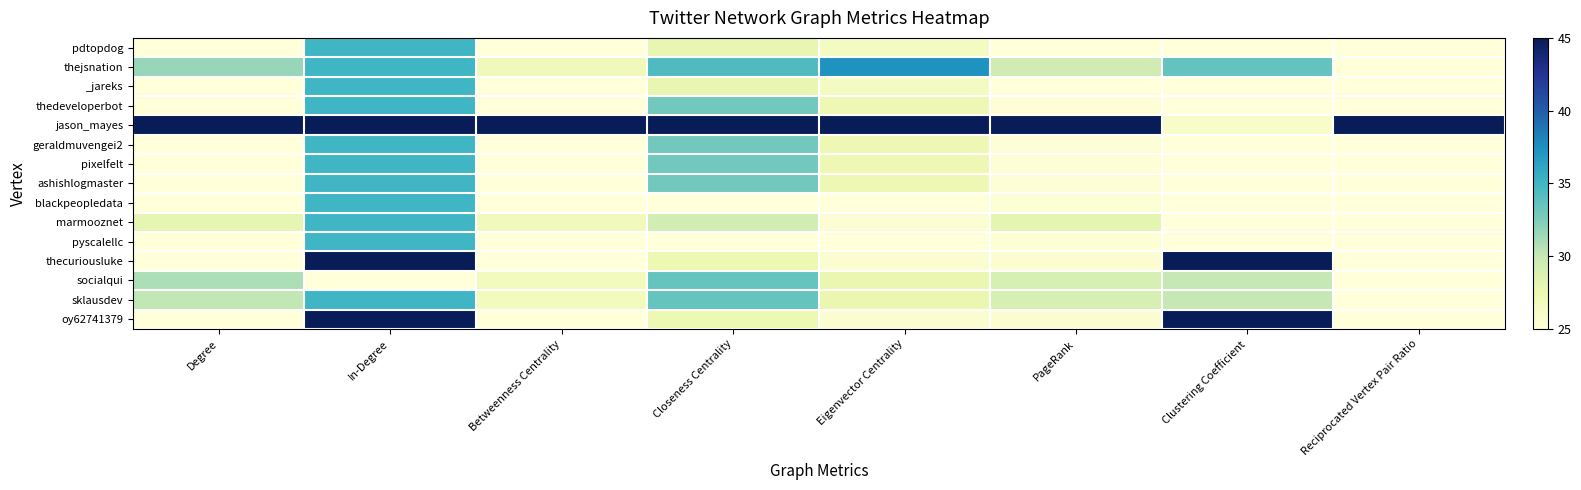

Reading left to right, extract all data points from this chart.

pdtopdog: Degree=25.0	In-Degree=35.0	Betweenness Centrality=25.0	Closeness Centrality=27.9	Eigenvector Centrality=26.4	PageRank=25.0	Clustering Coefficient=25.0	Reciprocated Vertex Pair Ratio=25.0
thejsnation: Degree=31.7	In-Degree=35.0	Betweenness Centrality=27.0	Closeness Centrality=34.4	Eigenvector Centrality=37.3	PageRank=29.4	Clustering Coefficient=33.6	Reciprocated Vertex Pair Ratio=25.0
_jareks: Degree=25.0	In-Degree=35.0	Betweenness Centrality=25.0	Closeness Centrality=27.9	Eigenvector Centrality=26.4	PageRank=25.0	Clustering Coefficient=25.0	Reciprocated Vertex Pair Ratio=25.0
thedeveloperbot: Degree=25.0	In-Degree=35.0	Betweenness Centrality=25.0	Closeness Centrality=33.0	Eigenvector Centrality=27.3	PageRank=25.2	Clustering Coefficient=25.0	Reciprocated Vertex Pair Ratio=25.0
jason_mayes: Degree=45.0	In-Degree=45.0	Betweenness Centrality=45.0	Closeness Centrality=45.0	Eigenvector Centrality=45.0	PageRank=45.0	Clustering Coefficient=26.0	Reciprocated Vertex Pair Ratio=45.0
geraldmuvengei2: Degree=25.0	In-Degree=35.0	Betweenness Centrality=25.0	Closeness Centrality=33.0	Eigenvector Centrality=27.3	PageRank=25.2	Clustering Coefficient=25.0	Reciprocated Vertex Pair Ratio=25.0
pixelfelt: Degree=25.0	In-Degree=35.0	Betweenness Centrality=25.0	Closeness Centrality=33.0	Eigenvector Centrality=27.3	PageRank=25.2	Clustering Coefficient=25.0	Reciprocated Vertex Pair Ratio=25.0
ashishlogmaster: Degree=25.0	In-Degree=35.0	Betweenness Centrality=25.0	Closeness Centrality=33.0	Eigenvector Centrality=27.3	PageRank=25.2	Clustering Coefficient=25.0	Reciprocated Vertex Pair Ratio=25.0
blackpeopledata: Degree=25.0	In-Degree=35.0	Betweenness Centrality=25.0	Closeness Centrality=25.0	Eigenvector Centrality=25.0	PageRank=25.3	Clustering Coefficient=25.0	Reciprocated Vertex Pair Ratio=25.0
marmooznet: Degree=28.0	In-Degree=35.0	Betweenness Centrality=26.9	Closeness Centrality=29.3	Eigenvector Centrality=25.4	PageRank=28.1	Clustering Coefficient=25.0	Reciprocated Vertex Pair Ratio=25.0
pyscalellc: Degree=25.0	In-Degree=35.0	Betweenness Centrality=25.0	Closeness Centrality=25.0	Eigenvector Centrality=25.0	PageRank=25.3	Clustering Coefficient=25.0	Reciprocated Vertex Pair Ratio=25.0
thecuriousluke: Degree=25.0	In-Degree=45.0	Betweenness Centrality=25.0	Closeness Centrality=27.4	Eigenvector Centrality=25.6	PageRank=25.5	Clustering Coefficient=45.0	Reciprocated Vertex Pair Ratio=25.0
socialqui: Degree=30.9	In-Degree=25.0	Betweenness Centrality=26.8	Closeness Centrality=33.5	Eigenvector Centrality=27.6	PageRank=29.0	Clustering Coefficient=30.0	Reciprocated Vertex Pair Ratio=25.0
sklausdev: Degree=30.2	In-Degree=35.0	Betweenness Centrality=26.8	Closeness Centrality=33.5	Eigenvector Centrality=27.6	PageRank=29.0	Clustering Coefficient=30.0	Reciprocated Vertex Pair Ratio=25.0
oy62741379: Degree=25.0	In-Degree=45.0	Betweenness Centrality=25.0	Closeness Centrality=27.4	Eigenvector Centrality=25.6	PageRank=25.5	Clustering Coefficient=45.0	Reciprocated Vertex Pair Ratio=25.0